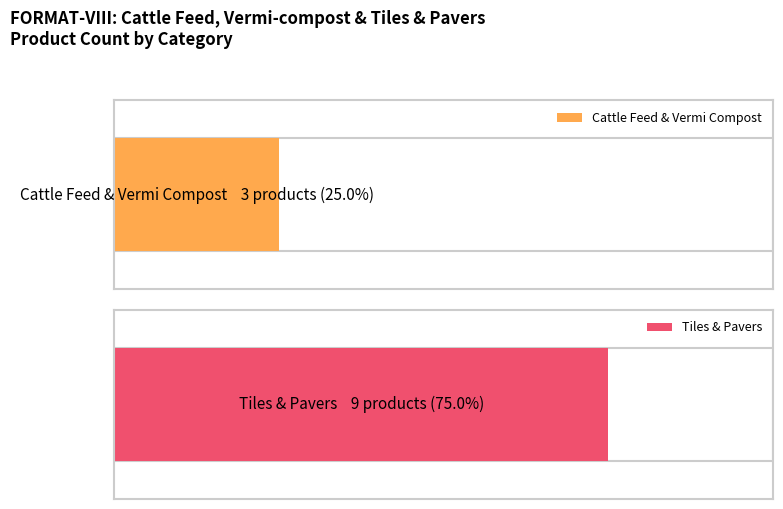

Is it true that Tiles & Pavers equals 15 at Vermi Compost?

False